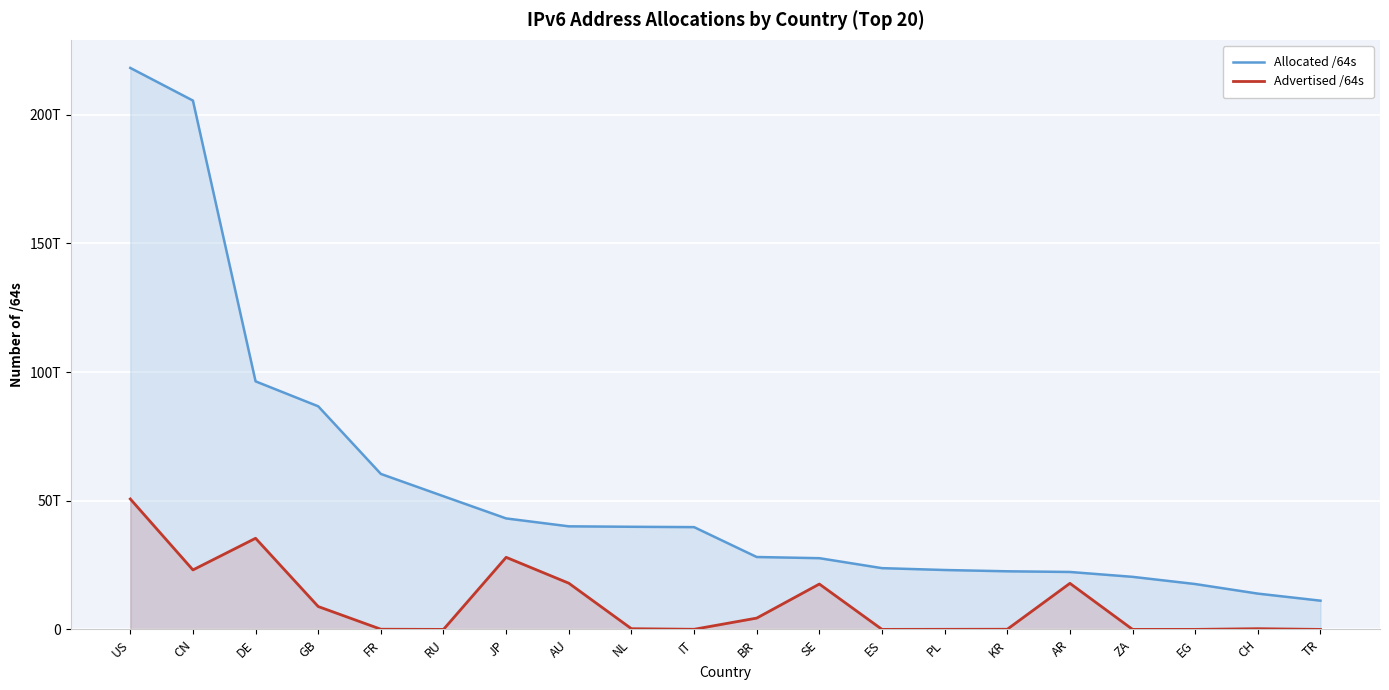

Which category has the lowest value in the Allocated /64s series?

TR